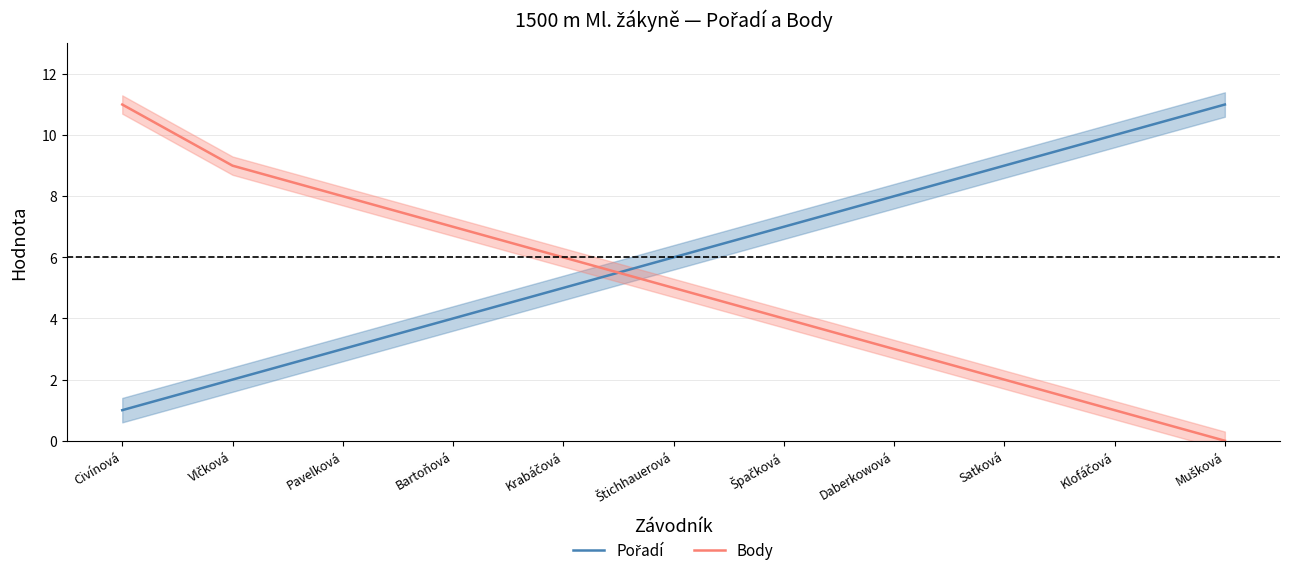

How many lines are shown in the chart?

2